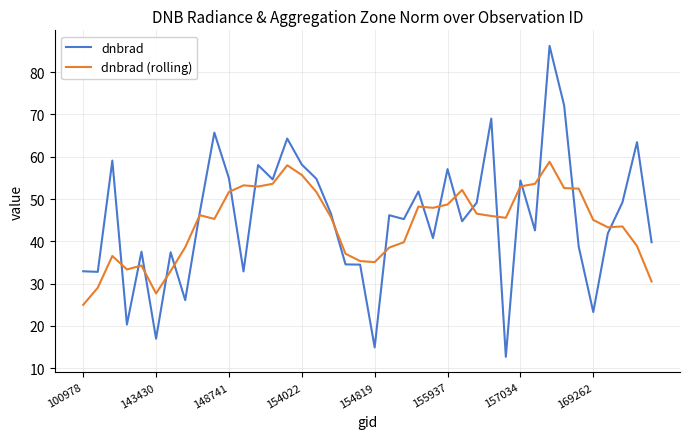

True or false: dnbrad has more than 1 interior local peaks.

True